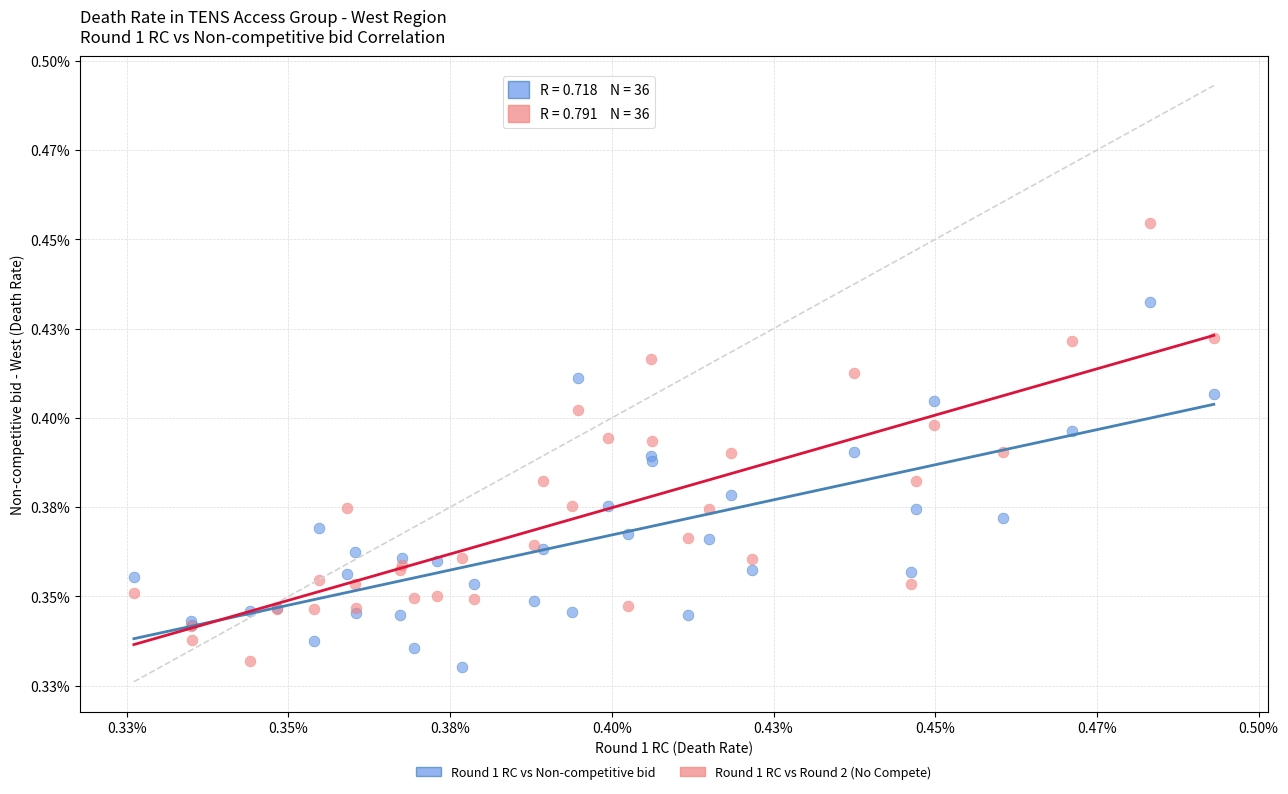

What are all the series names shown in the legend?

Round 1 RC vs Non-competitive bid, Round 1 RC vs Round 2 (No Compete)